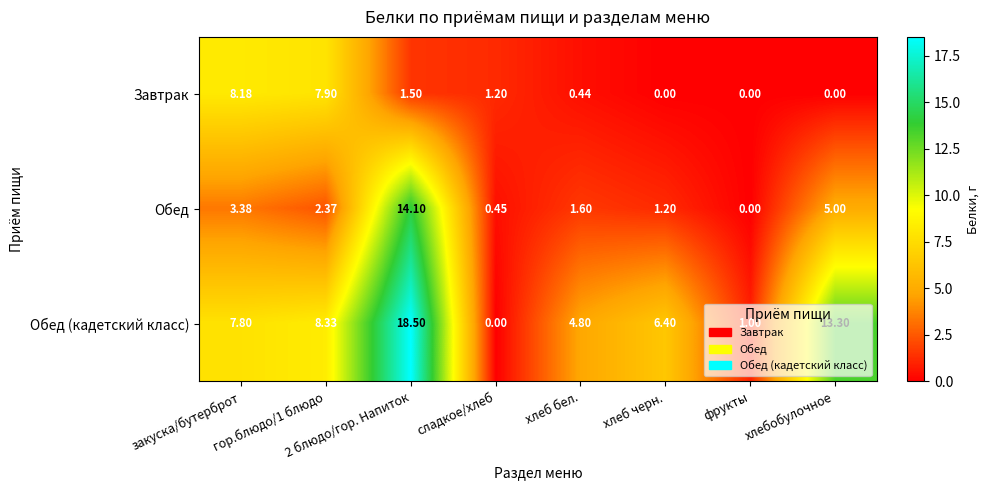

Between гор.блюдо/1 блюдо and хлеб бел., which series saw the biggest shift?

Завтрак